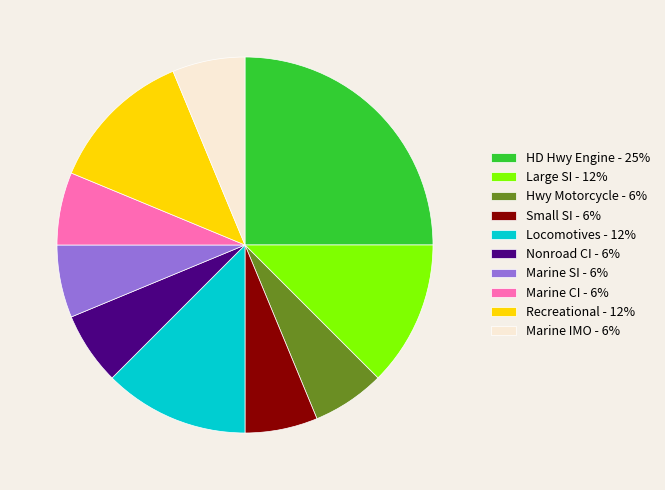

Is there a majority slice in this chart?

No